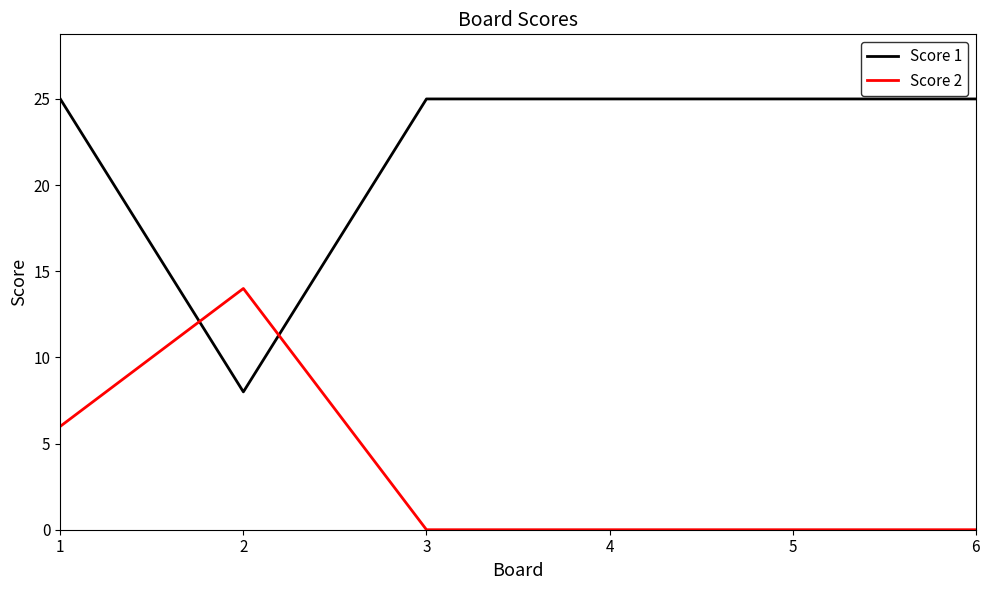

Which series has the widest spread of values?

Score 1